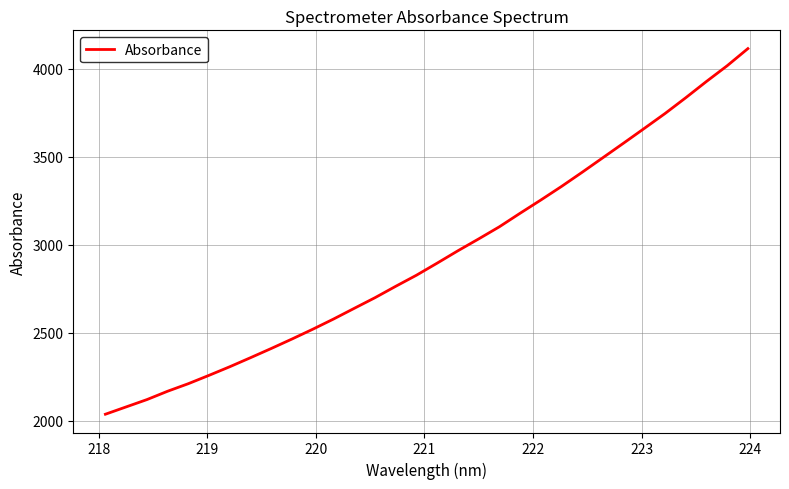

What is the minimum value shown in the chart?

2037.0